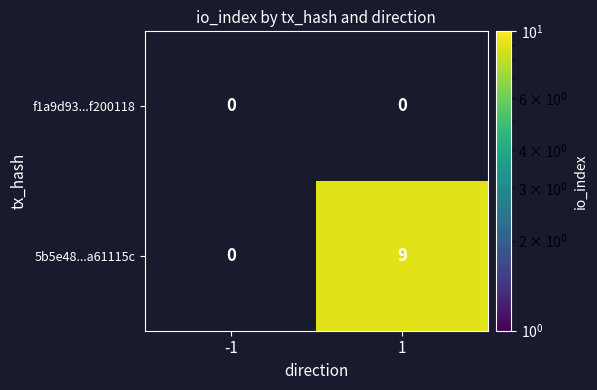

True or false: 5b5e48...a61115c has a value of 5 at 1.

False